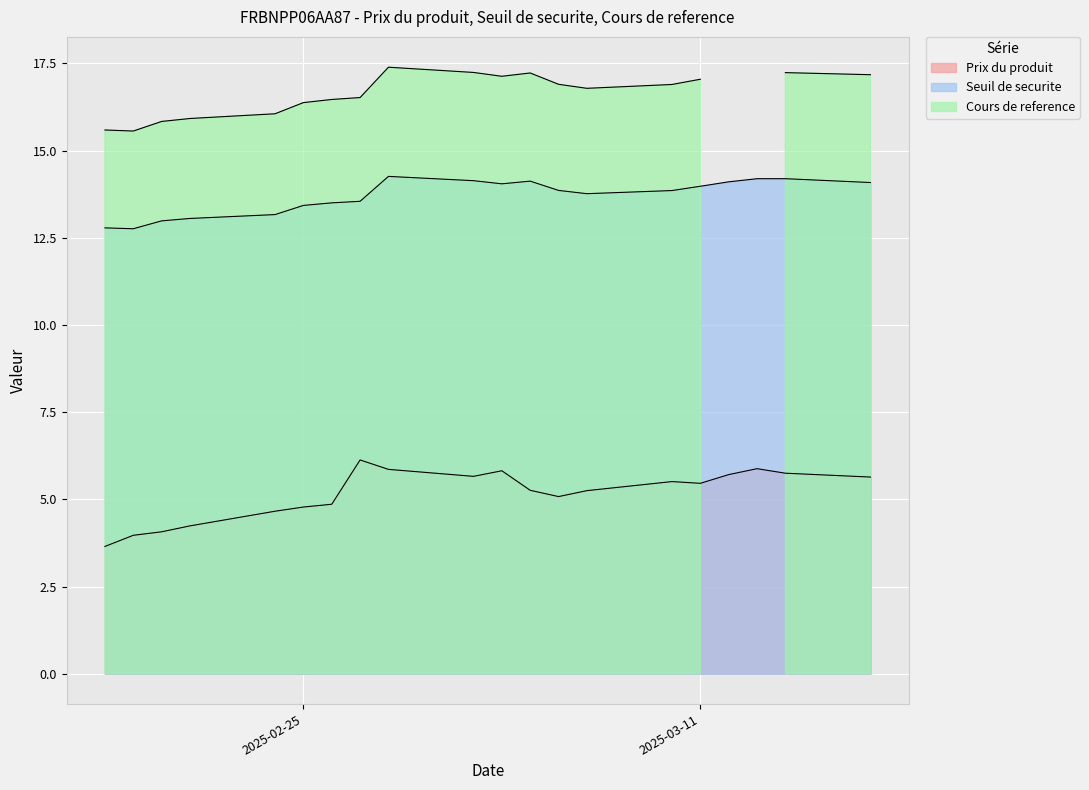

Where is Seuil de securite nearest to the value 13?

2025-02-20